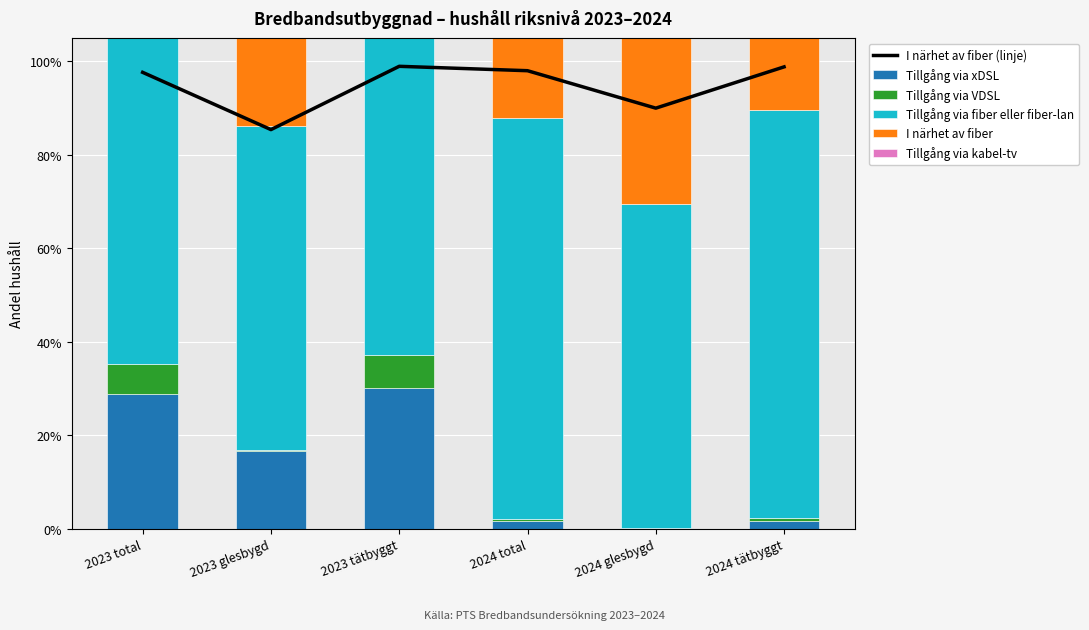

What is the label of the 3rd bar from the left?

2023 tätbyggt